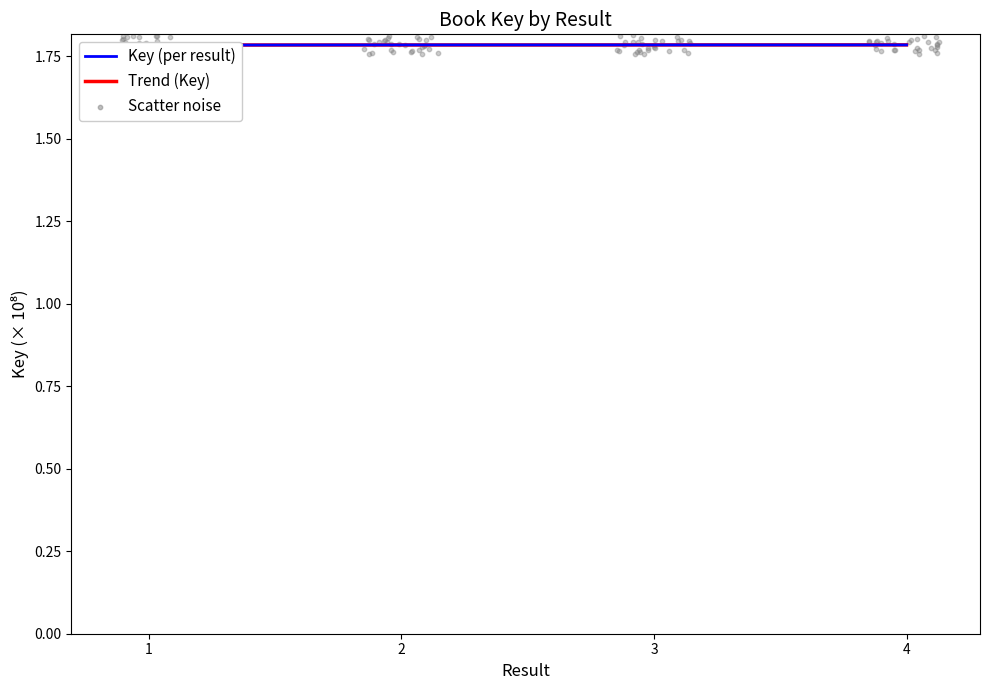

Which has a higher value, 3 or 2?

2